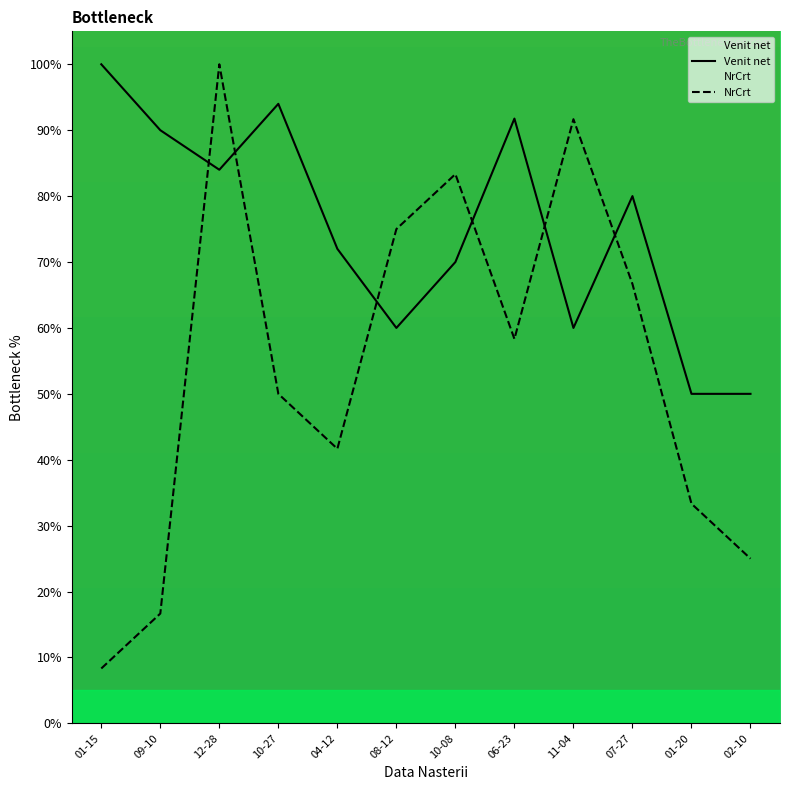

In Venit net, how many points are higher than both neighbors (excluding endpoints)?

3